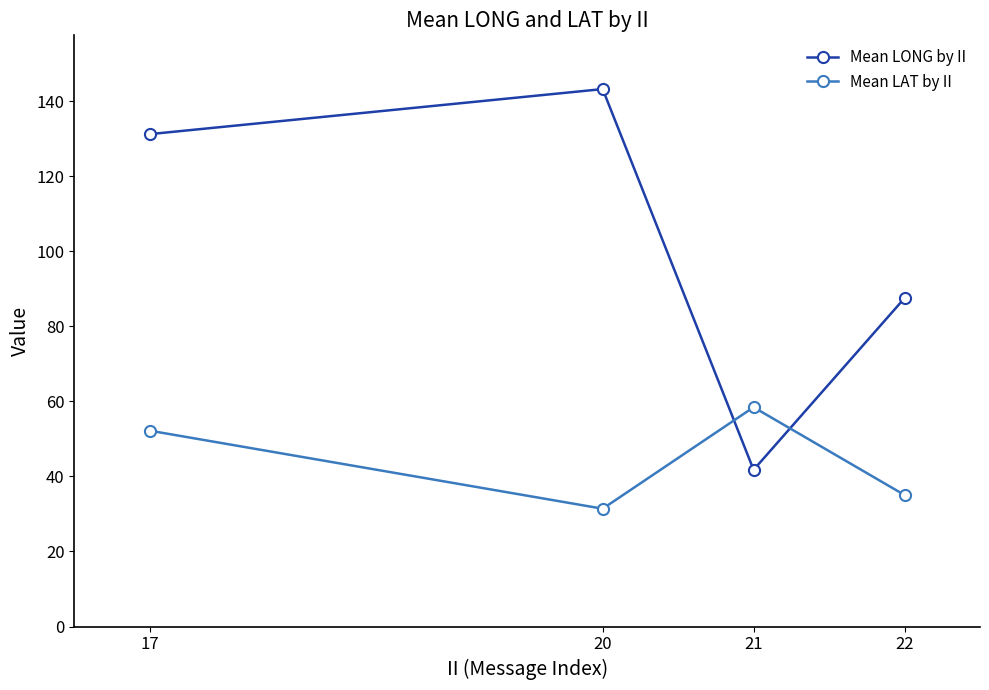

How many interior local valleys does the Mean LAT by II series have?

1